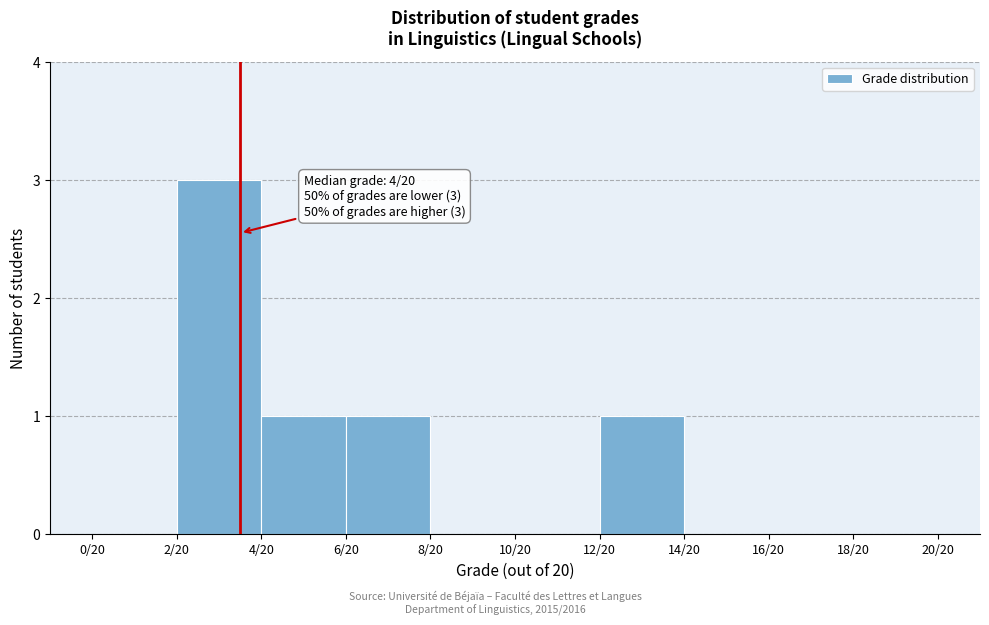

Reading left to right, extract all data points from this chart.

0/20=0	2/20=3	4/20=1	6/20=1	8/20=0	10/20=0	12/20=1	14/20=0	16/20=0	18/20=0